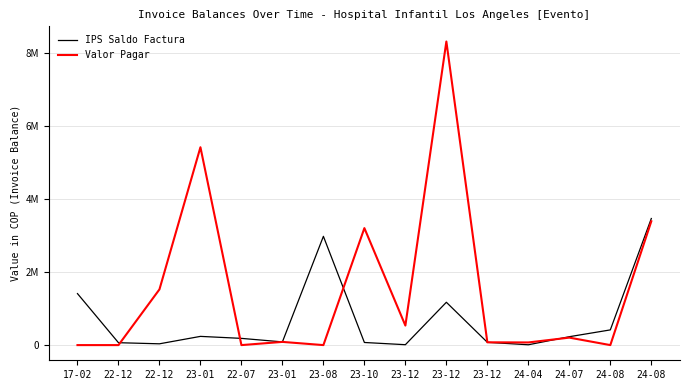

Between 23-12 and 23-10, which is larger?

23-12